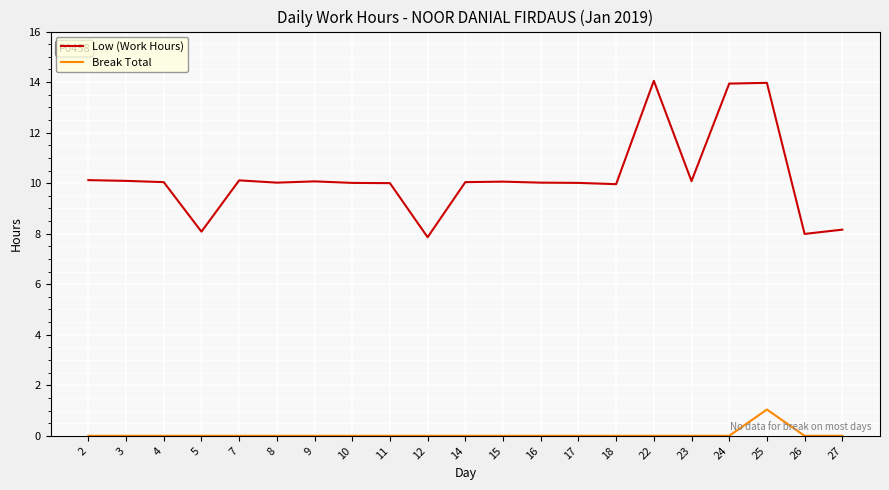

Which series has the largest range (max minus min)?

Low (Work Hours)